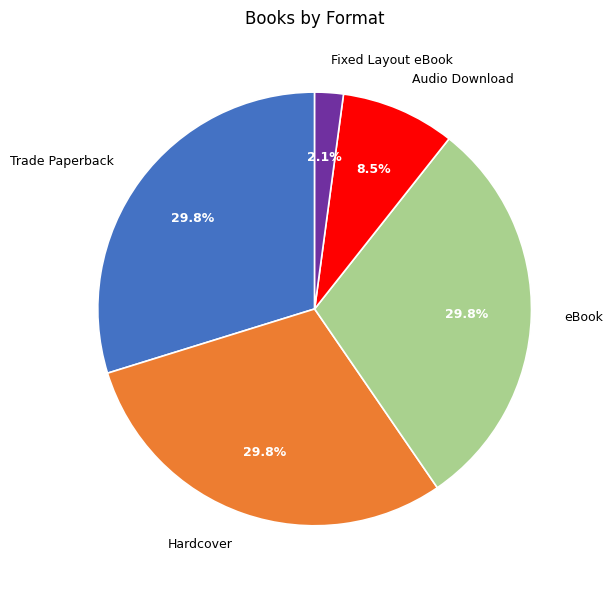

Which slice is the smallest?

Fixed Layout eBook